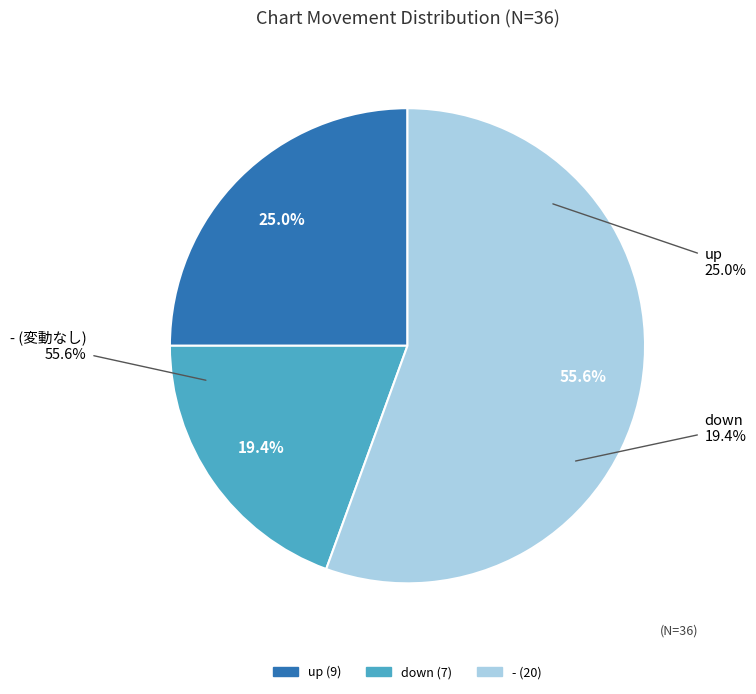

Count the number of slices in the pie.

3